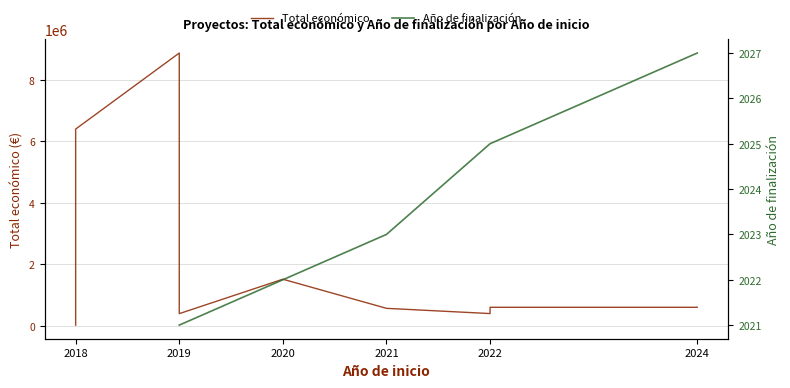

What is the value of the Total económico point at the 4th from the left?

8877649.0